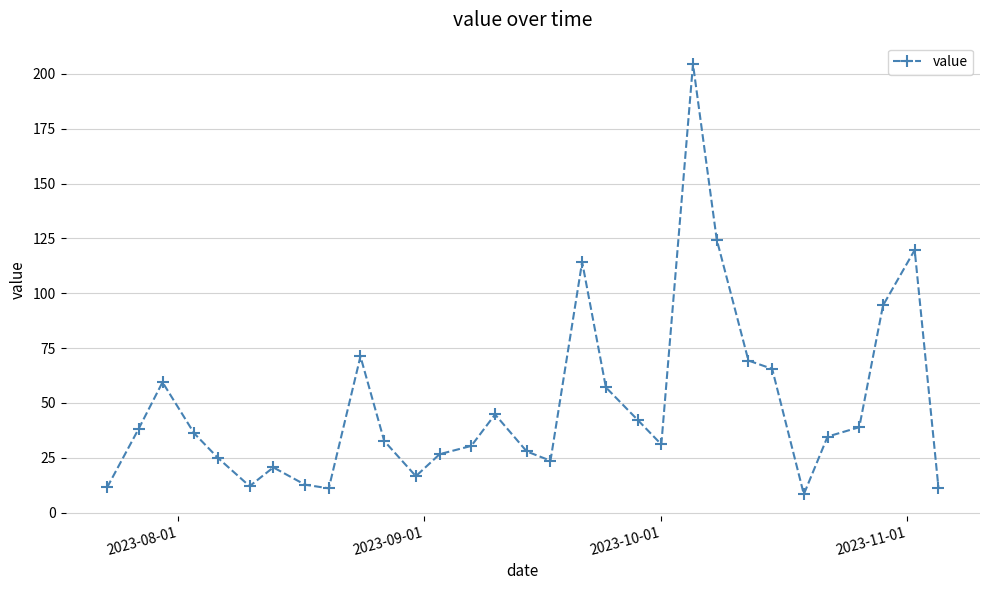

What is the minimum value shown in the chart?

8.4